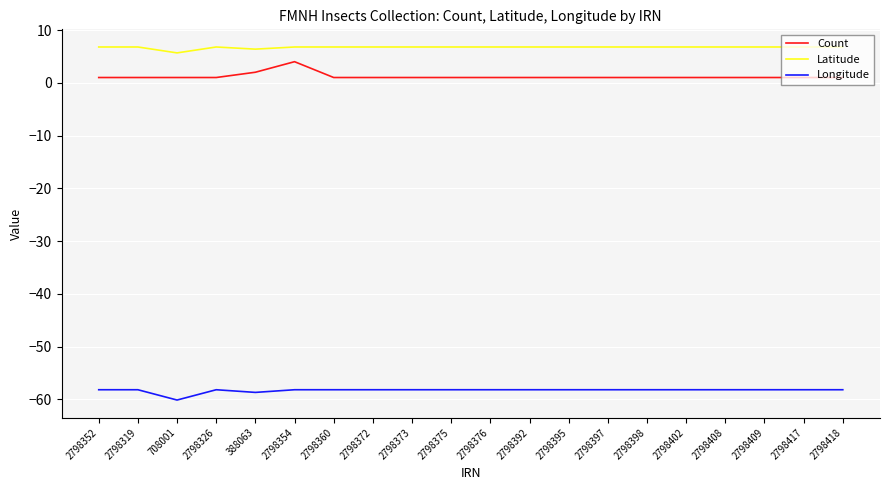

True or false: Count and Latitude intersect in this chart.

False